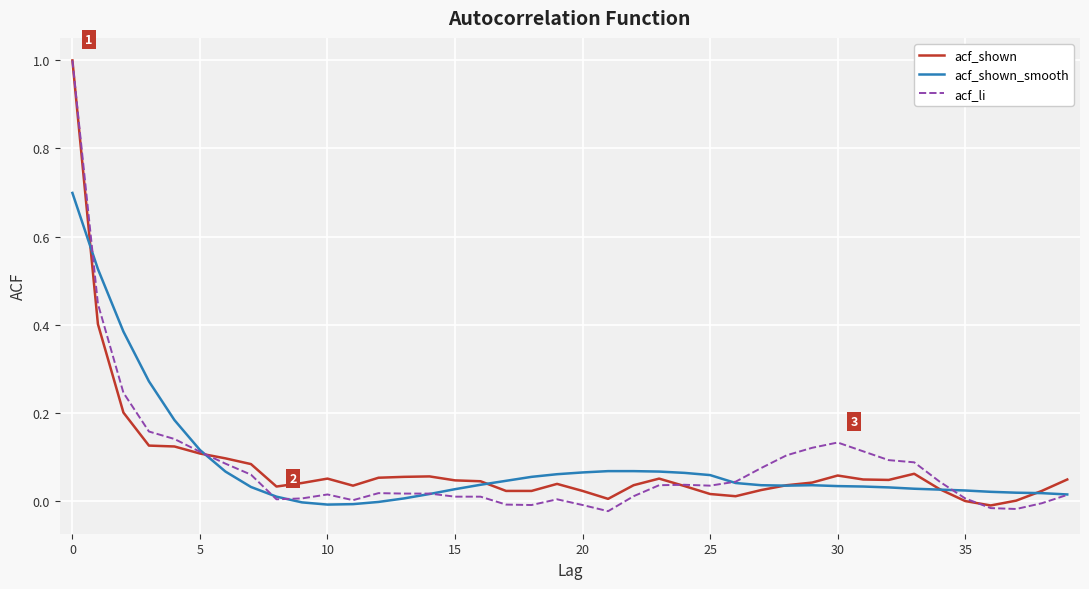

Which series has the widest spread of values?

acf_li